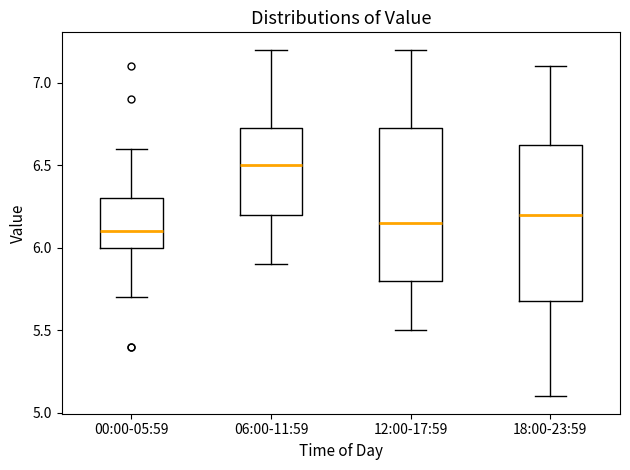

Reading left to right, read every box against the y-axis: the position of its median line, the range the box covers, and the ends of its whiskers. The values are not printed on the chart, so give them approximately, as read against the axis.

00:00-05:59: median 6.10, box 6.00 to 6.30, whiskers 5.70 to 6.60
06:00-11:59: median 6.50, box 6.20 to 6.75, whiskers 5.90 to 7.20
12:00-17:59: median 6.15, box 5.80 to 6.75, whiskers 5.50 to 7.20
18:00-23:59: median 6.20, box 5.70 to 6.65, whiskers 5.10 to 7.10